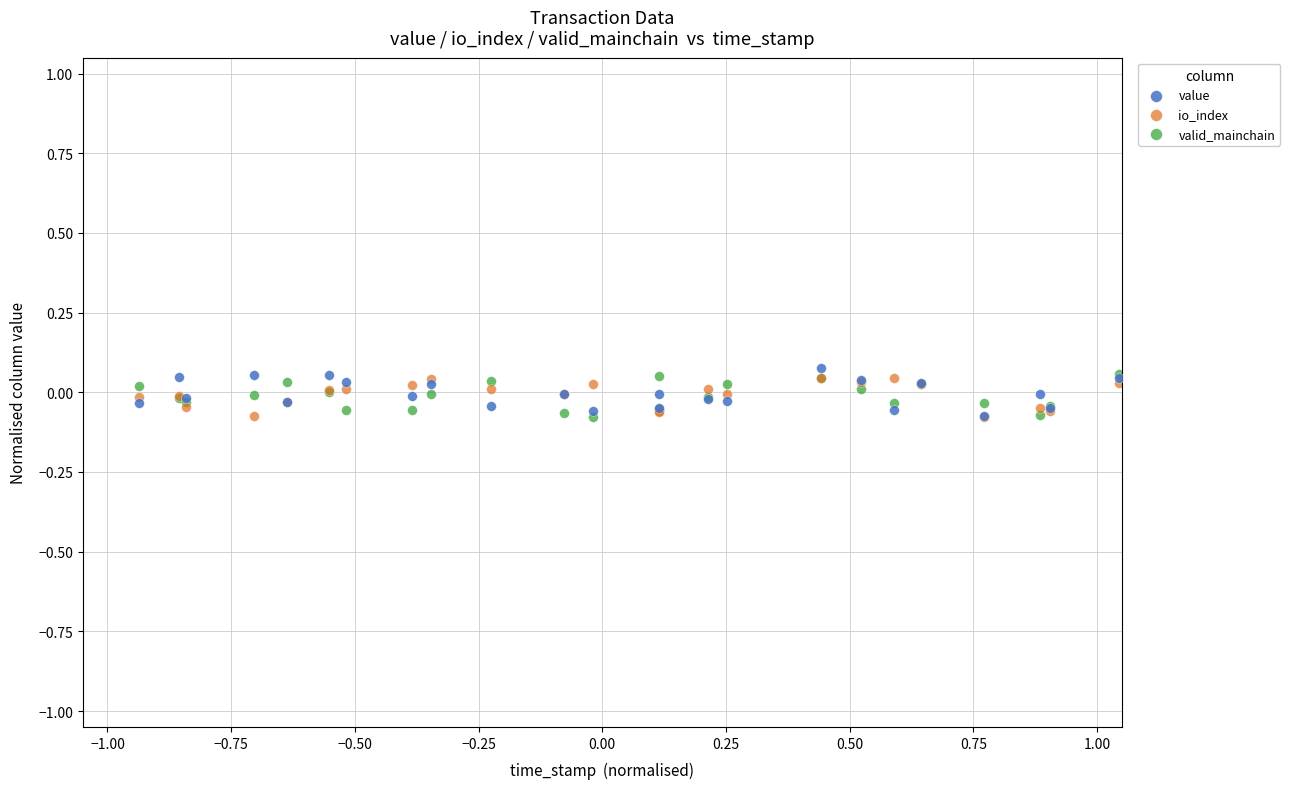

What are all the series names shown in the legend?

value, io_index, valid_mainchain